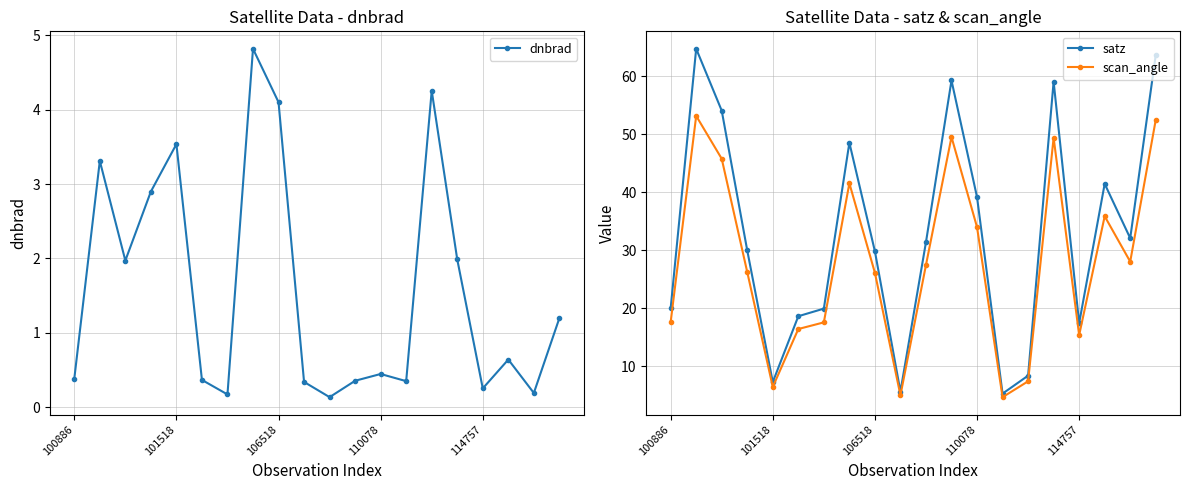

Reading left to right, transcribe all the data shown in this chart.

dnbrad: 0.4	3.3	2.0	2.9	3.5	0.4	0.2	4.8	4.1	0.3	0.1	0.4	0.4	0.4	4.3	2.0	0.3	0.6	0.2	1.2
satz: 20.0	64.8	54.1	30.0	7.3	18.6	20.0	48.6	29.8	5.7	31.4	59.3	39.2	5.3	8.4	59.1	17.4	41.5	32.1	63.7
scan_angle: 17.6	53.2	45.8	26.3	6.4	16.4	17.6	41.6	26.1	5.0	27.5	49.6	34.0	4.7	7.4	49.4	15.4	35.9	28.1	52.5